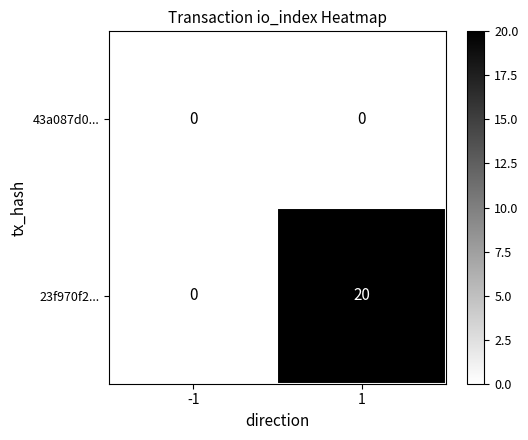

Reading left to right, list all the values displayed in this chart.

43a087d0...: 0	0
23f970f2...: 0	20